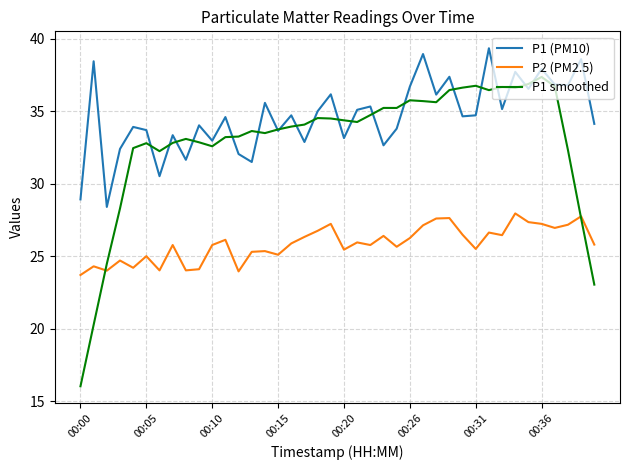

What is the smallest value displayed?

16.0